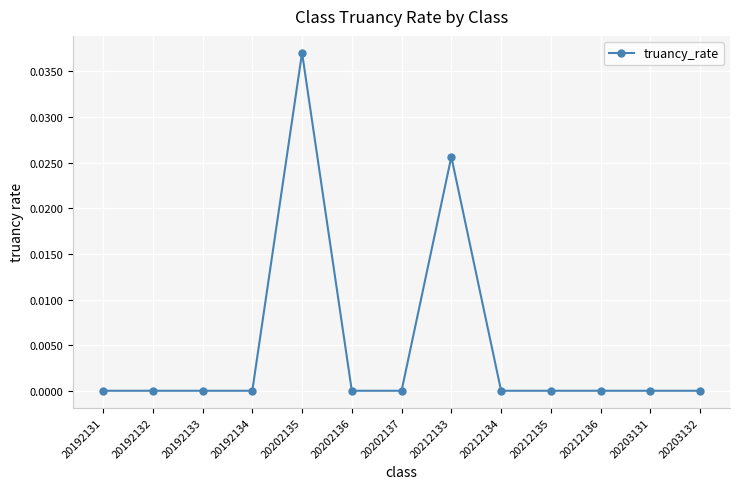

How many data points does each series have?

13